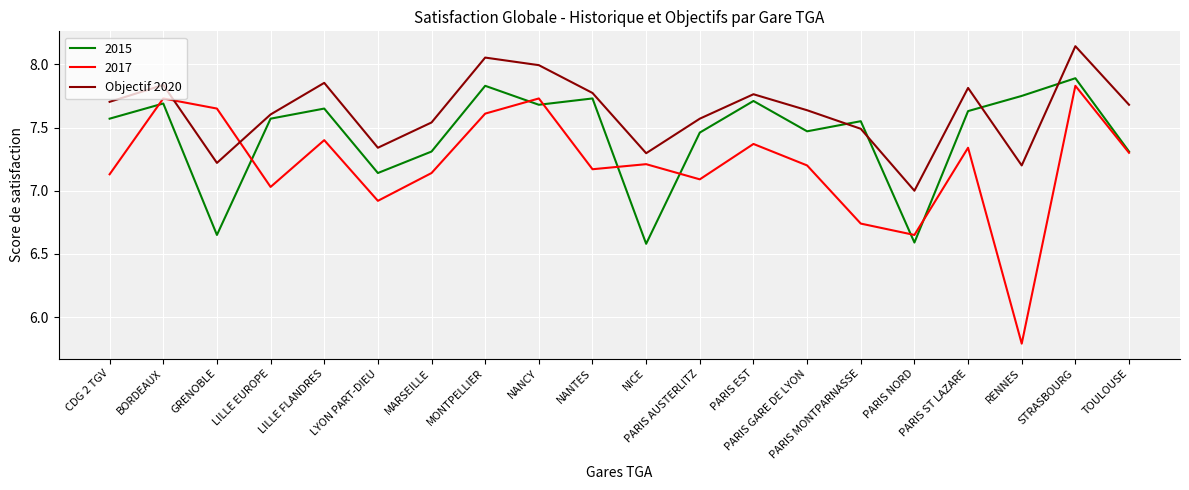

What is the minimum value shown in the chart?

5.8